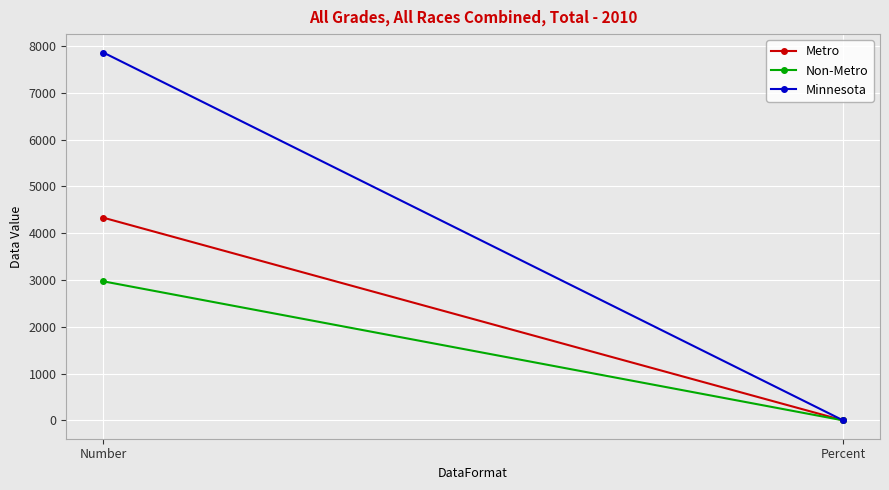

Reading left to right, list all the values displayed in this chart.

Metro: 4330.0	0.1
Non-Metro: 2970.0	0.1
Minnesota: 7859.0	0.1